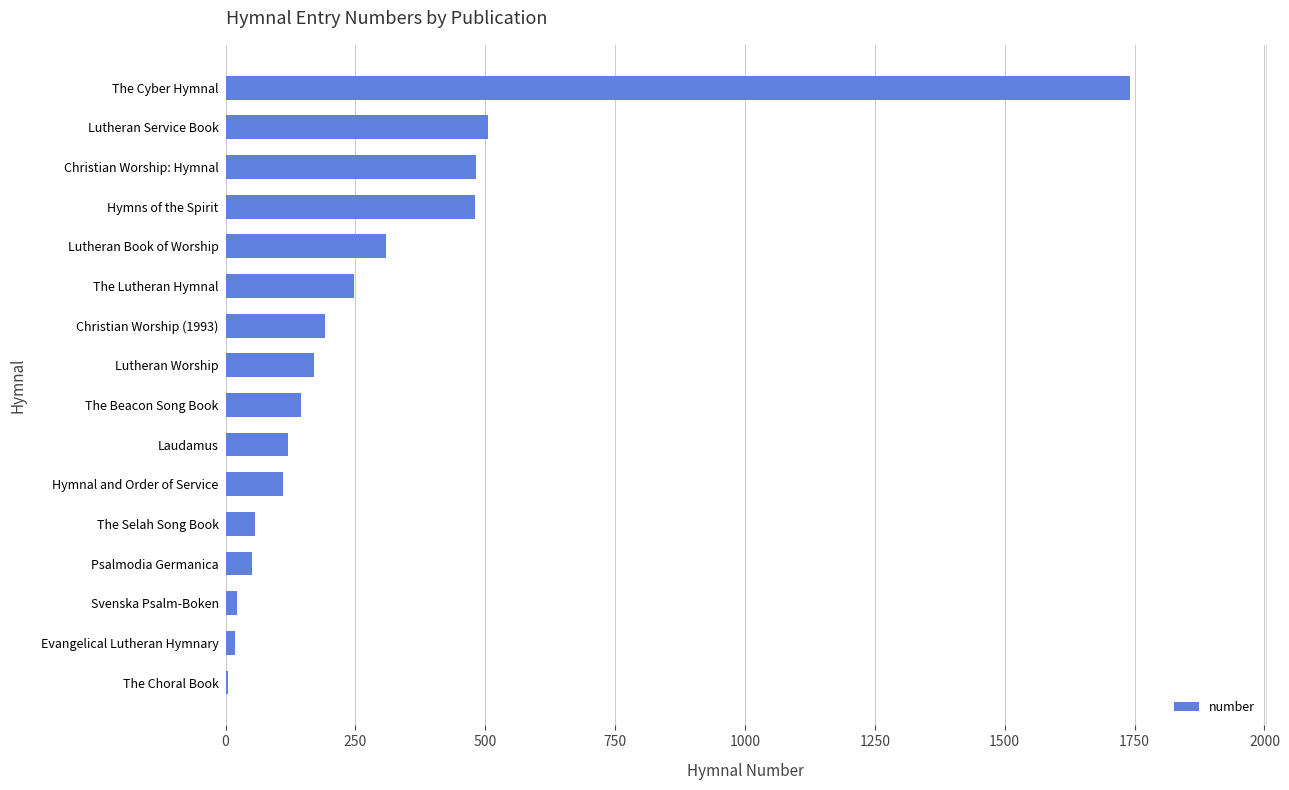

Is it true that the value at Laudamus is 55?

False